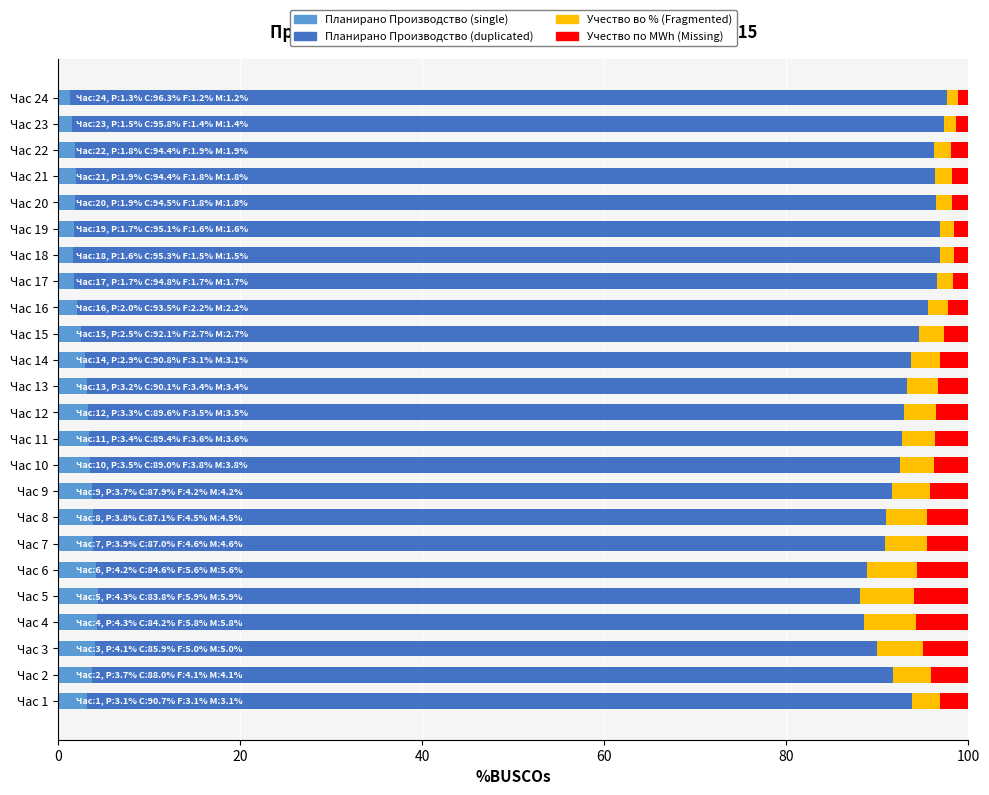

What is the total value across all series at Час 14?

100.0